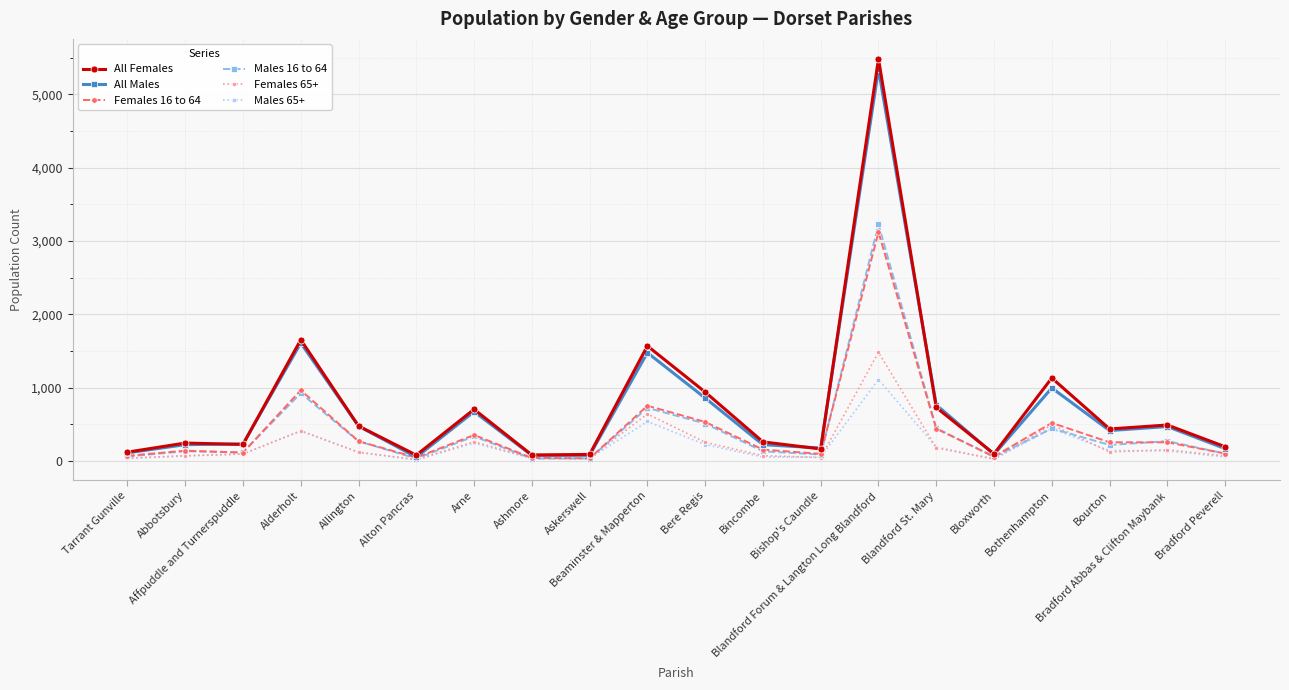

Which series has the largest range (max minus min)?

All Females